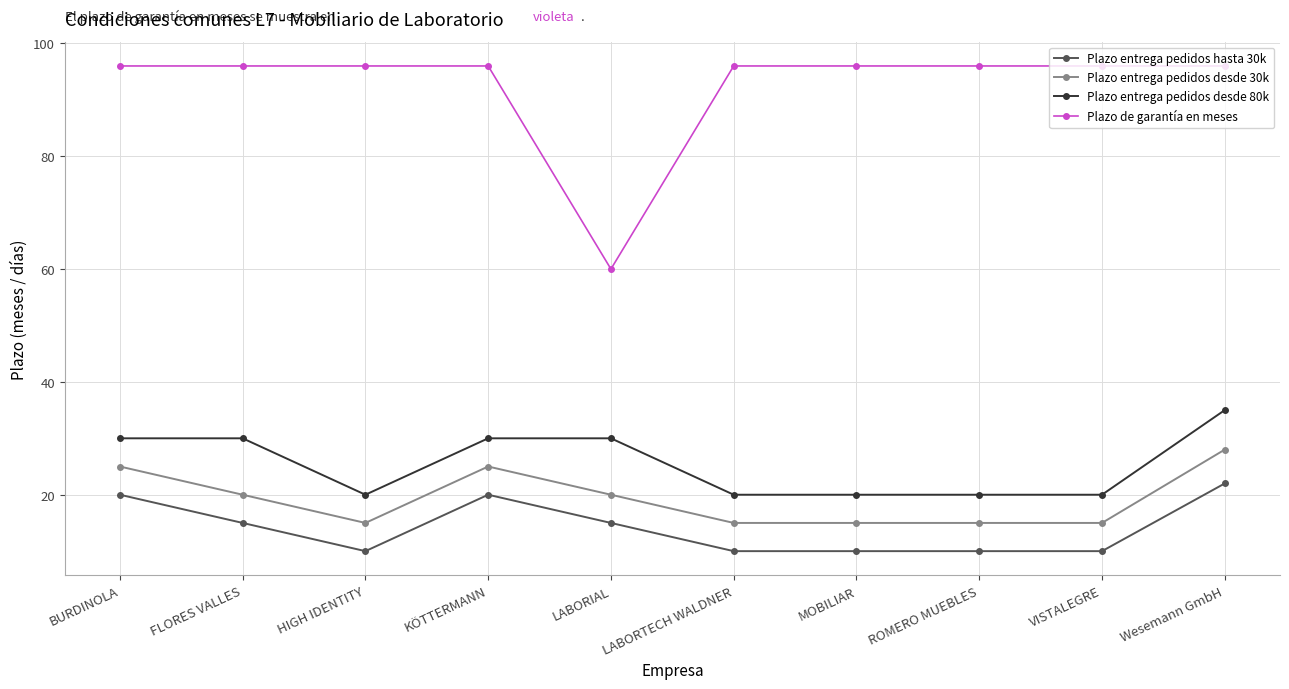

What is the sum of the Plazo entrega pedidos hasta 30k values at LABORTECH WALDNER and VISTALEGRE?

20